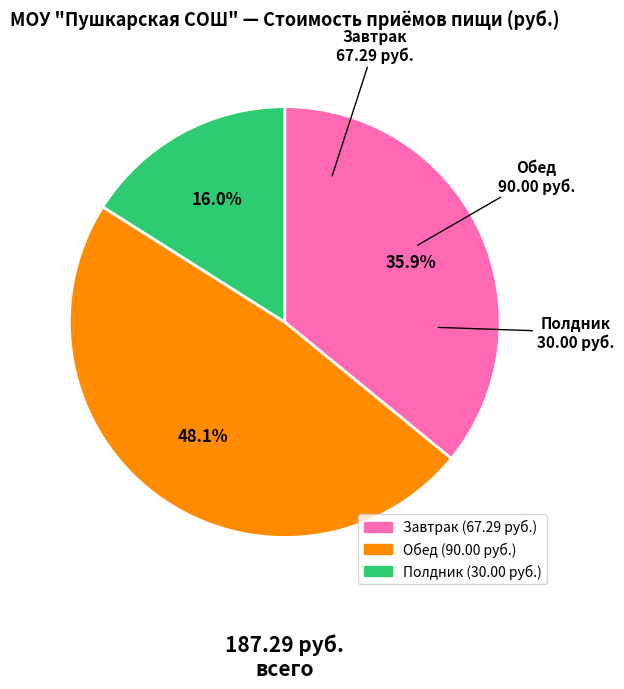

To the nearest percent, what is the difference between the Обед and Завтрак slice percentages?

12%